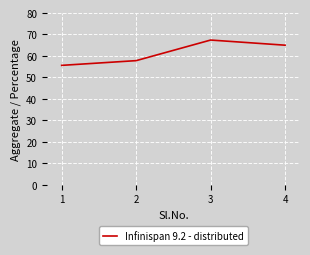

How many series are shown in this chart?

1